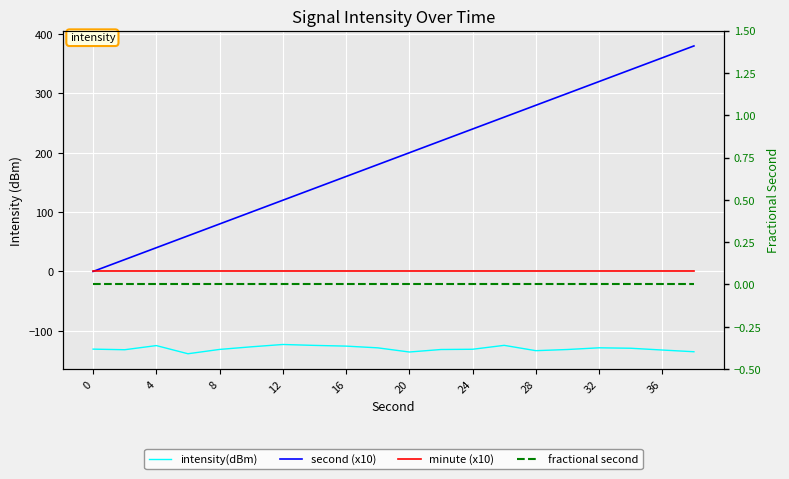

Which series has the largest total across all categories?

second (x10)